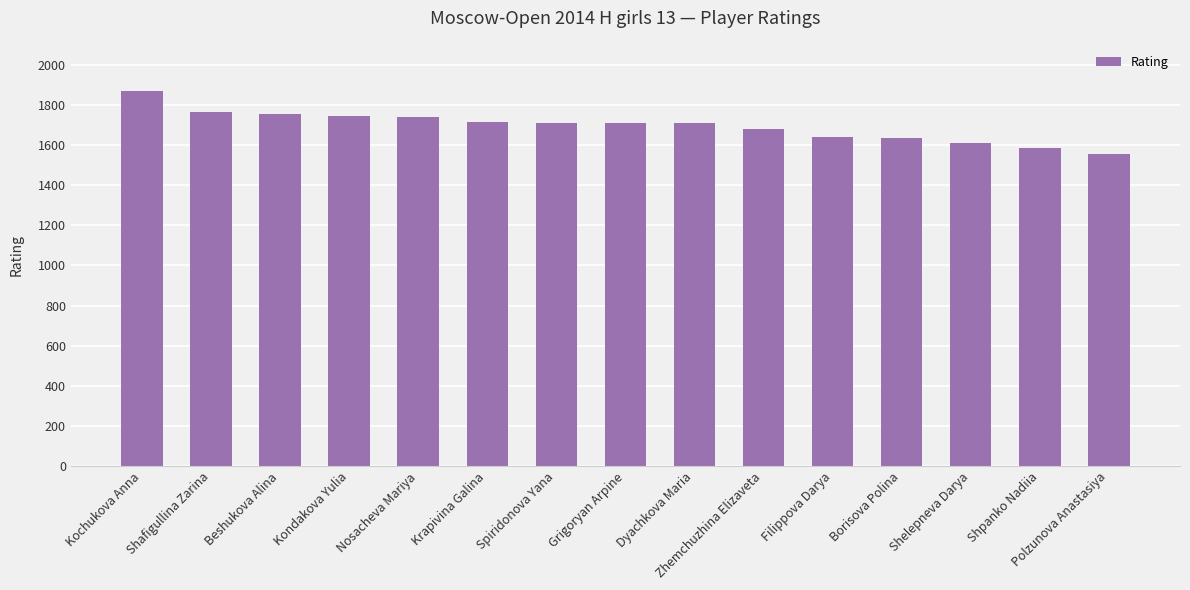

The chart shows a value of 1743 at Kondakova Yulia. True or false?

True